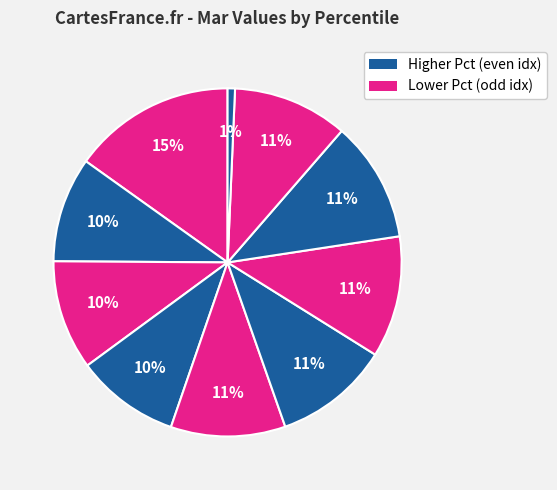

Is there a majority slice in this chart?

No